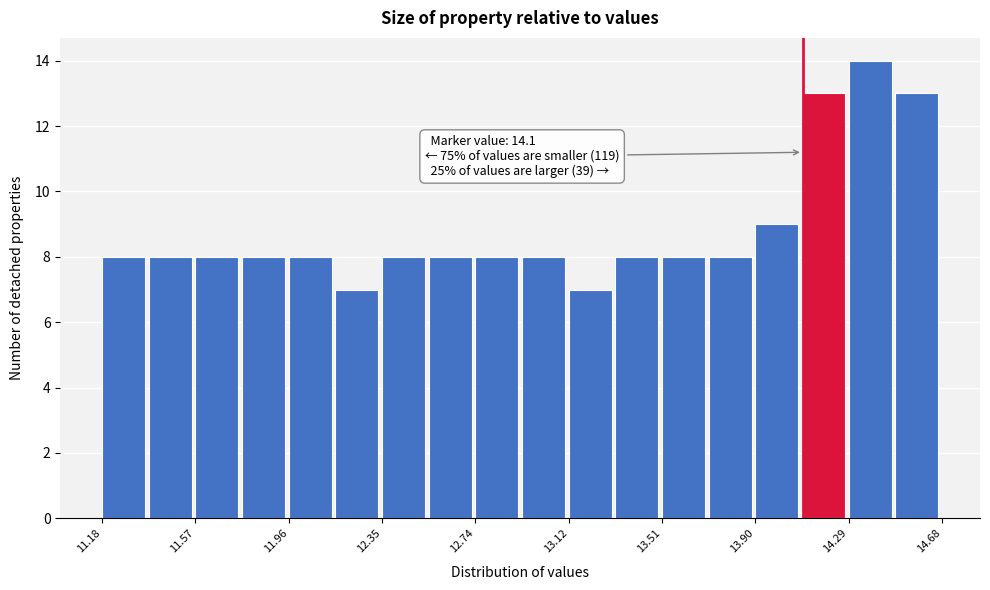

Around what value on the x-axis is the tallest bar? Give the approximate position of its centre, as read against the axis.

14.40